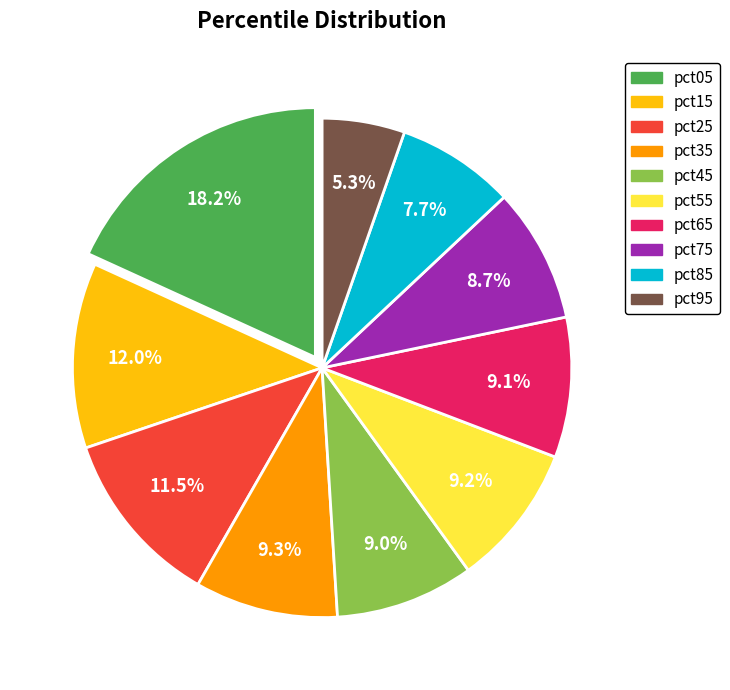

The pct75 slice represents 1% of the pie. True or false?

False